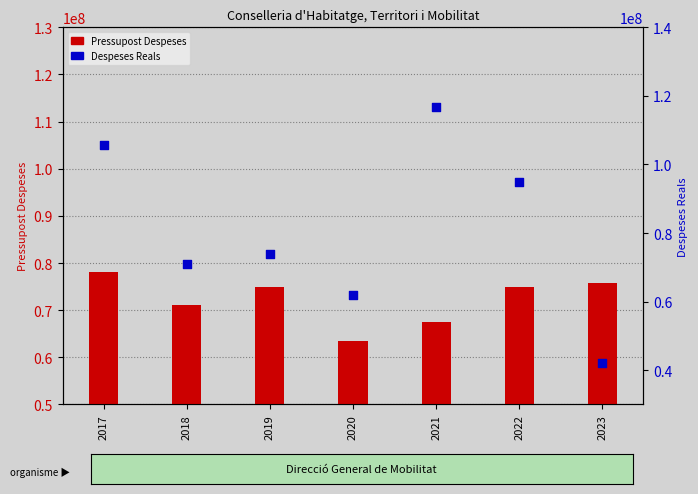

What are all the series names shown in the legend?

Pressupost Despeses, Despeses Reals